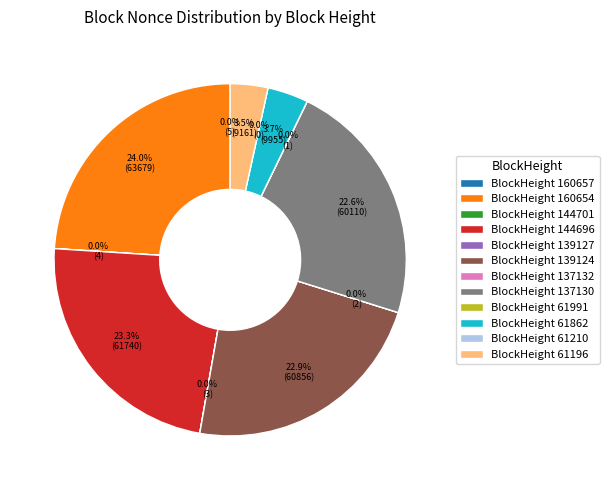

To the nearest percent, what is the difference between the largest and smallest slice percentages?

24%